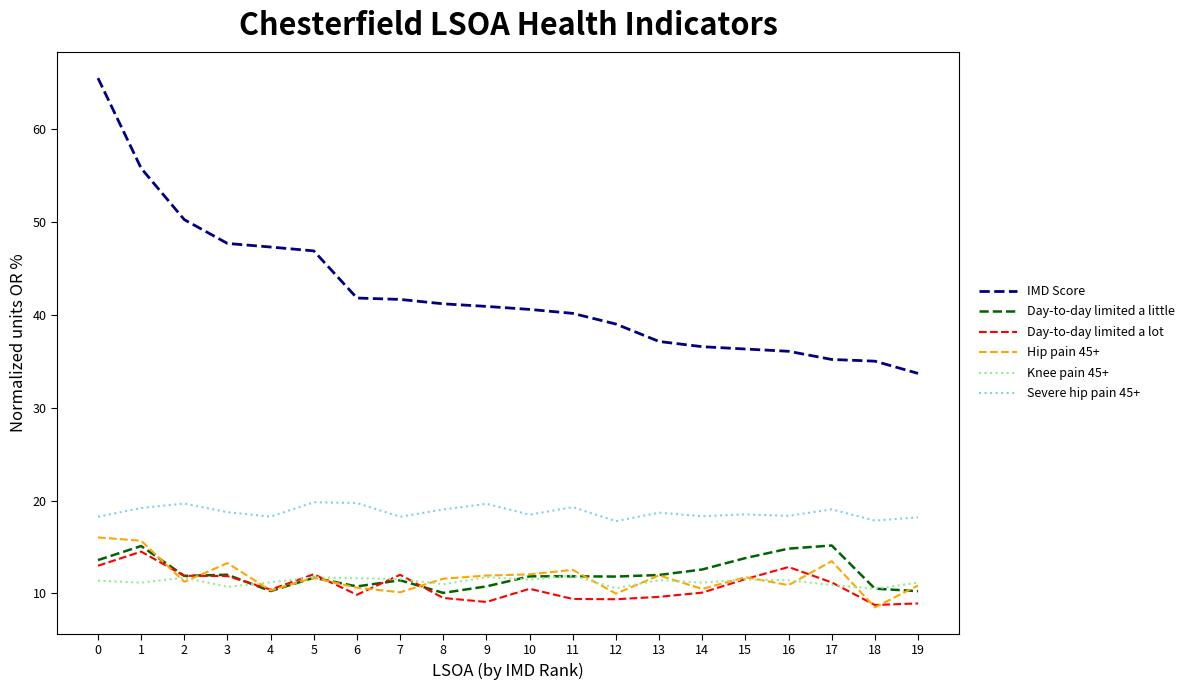

Which series changed the most between 3 and 12?

IMD Score